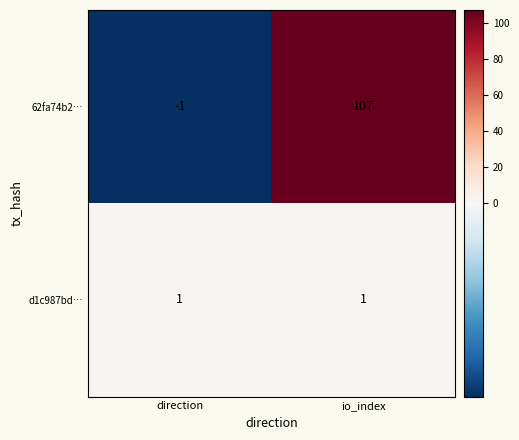

Which series has the largest total across all categories?

62fa74b2…